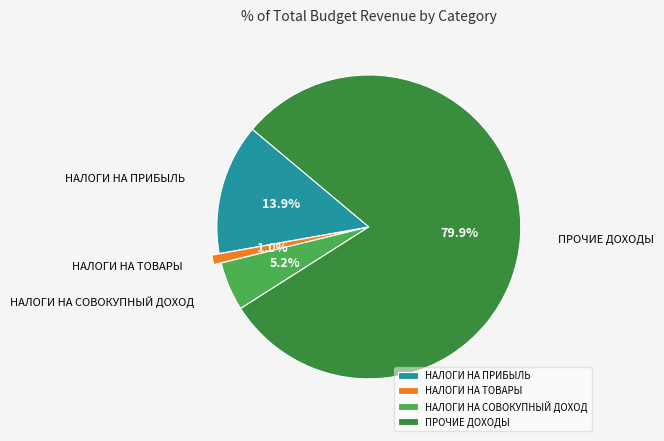

What percentage is NOT represented by НАЛОГИ НА ТОВАРЫ?

99.0%